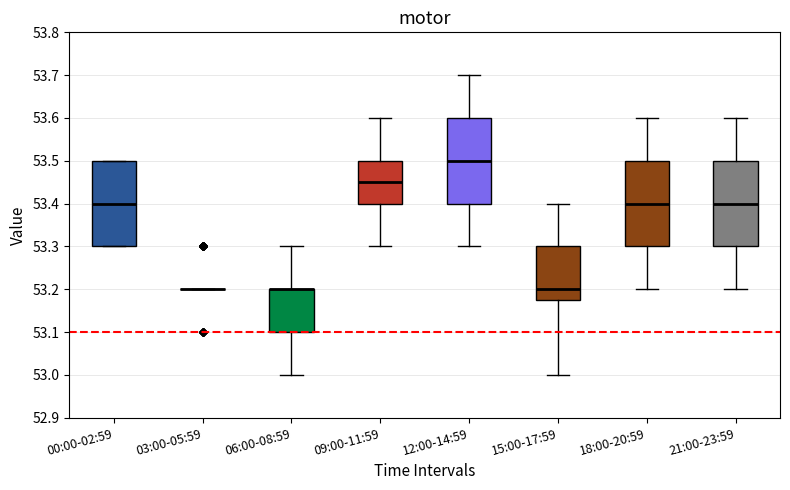

Reading left to right, read every box against the y-axis: the position of its median line, the range the box covers, and the ends of its whiskers. The values are not printed on the chart, so give them approximately, as read against the axis.

00:00-02:59: median 53.40, box 53.30 to 53.50, whiskers 53.30 to 53.50
03:00-05:59: box collapsed to a line at 53.20, whiskers 53.20 to 53.20
06:00-08:59: median 53.20 (drawn on the box's upper edge), box 53.10 to 53.20, whiskers 53.00 to 53.30
09:00-11:59: median 53.45, box 53.40 to 53.50, whiskers 53.30 to 53.60
12:00-14:59: median 53.50, box 53.40 to 53.60, whiskers 53.30 to 53.70
15:00-17:59: median 53.20, box 53.18 to 53.30, whiskers 53.00 to 53.40
18:00-20:59: median 53.40, box 53.30 to 53.50, whiskers 53.20 to 53.60
21:00-23:59: median 53.40, box 53.30 to 53.50, whiskers 53.20 to 53.60